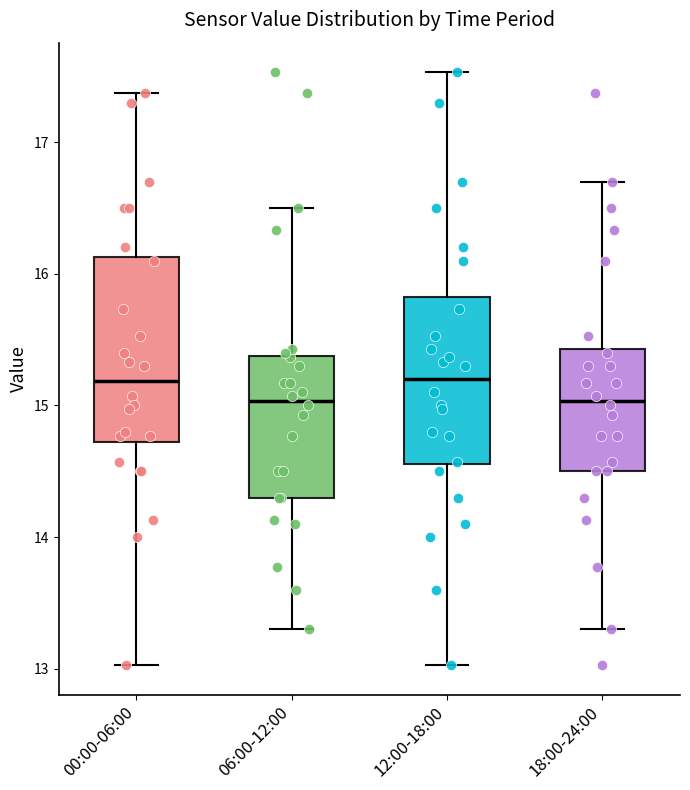

Where does the median line of the box for 06:00-12:00 sit on the y-axis? The values are not printed on the chart, so give them approximately, as read against the axis.

15.0